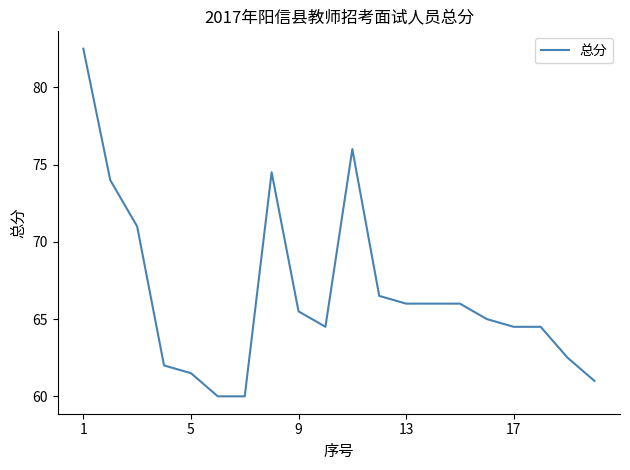

How many lines are shown in the chart?

1